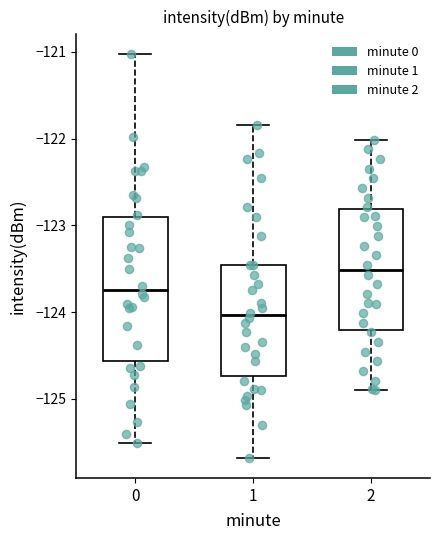

Reading left to right, read every box against the y-axis: the position of its median line, the range the box covers, and the ends of its whiskers. The values are not printed on the chart, so give them approximately, as read against the axis.

0: median -123.7, box -124.6 to -122.9, whiskers -125.5 to -121.0
1: median -124.0, box -124.7 to -123.5, whiskers -125.7 to -121.8
2: median -123.5, box -124.2 to -122.8, whiskers -124.9 to -122.0